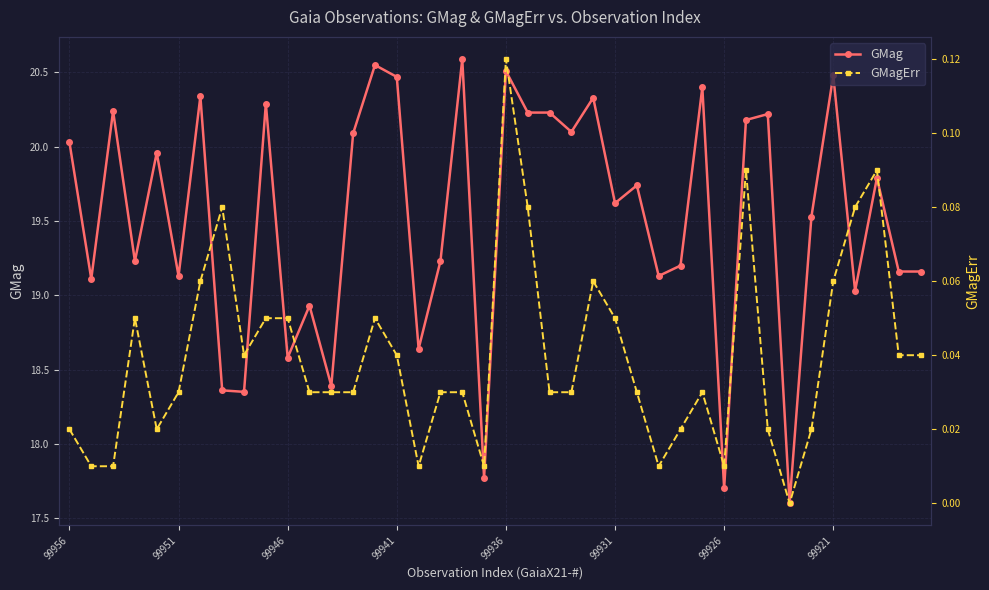

True or false: GMagErr and GMag intersect in this chart.

False